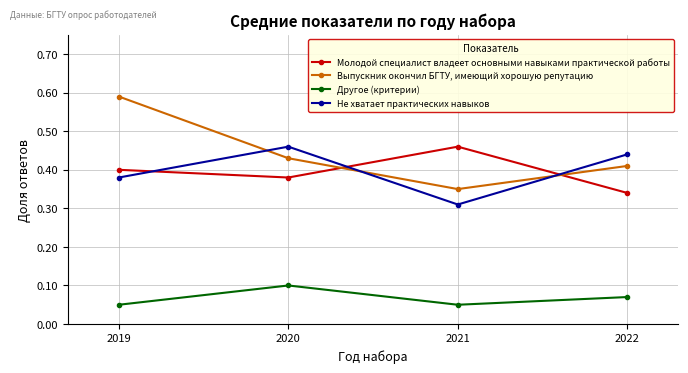

Does the chart have visible grid lines?

Yes